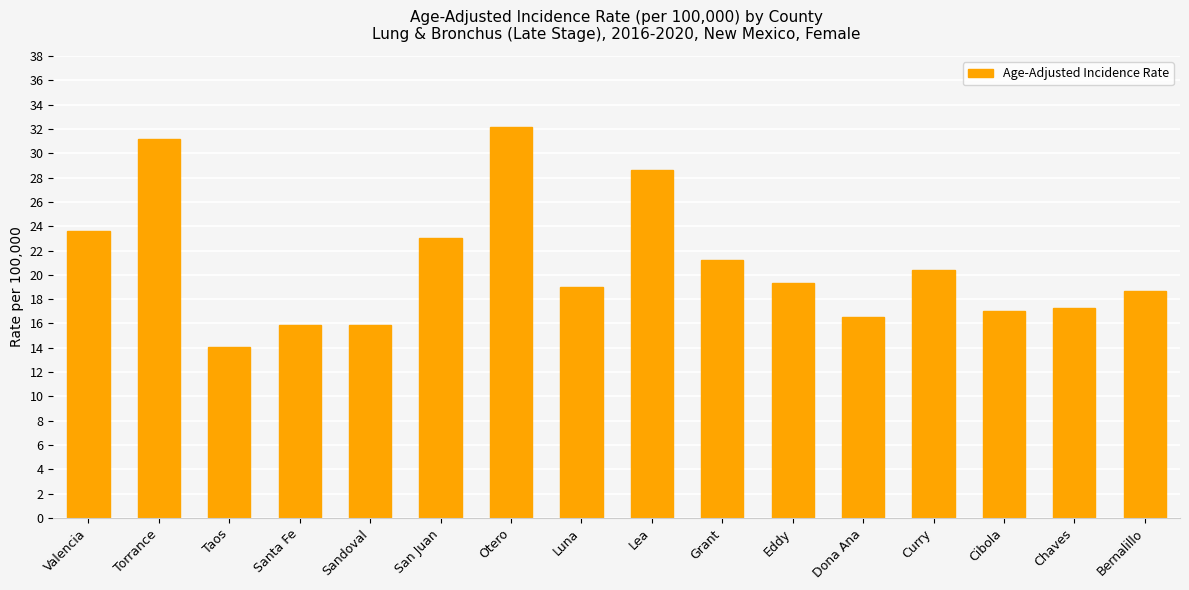

Is it true that the value at Grant is 11.4?

False